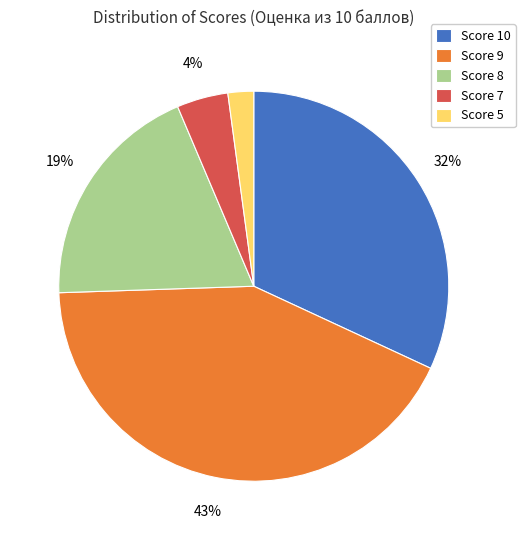

The Score 10 slice represents 32% of the pie. True or false?

True